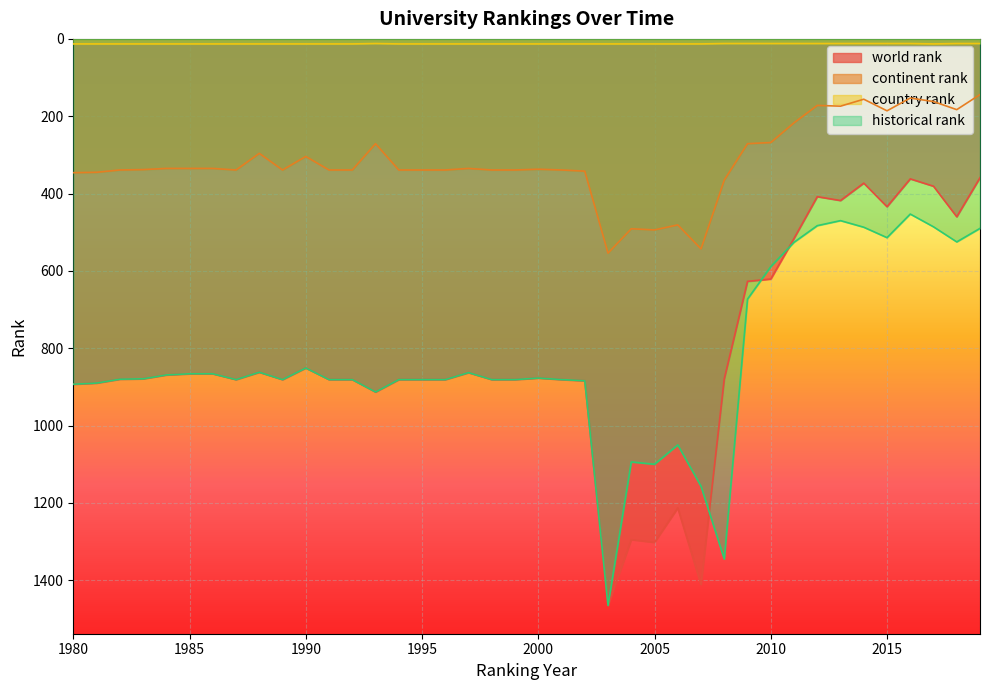

How many lines are shown in the chart?

4